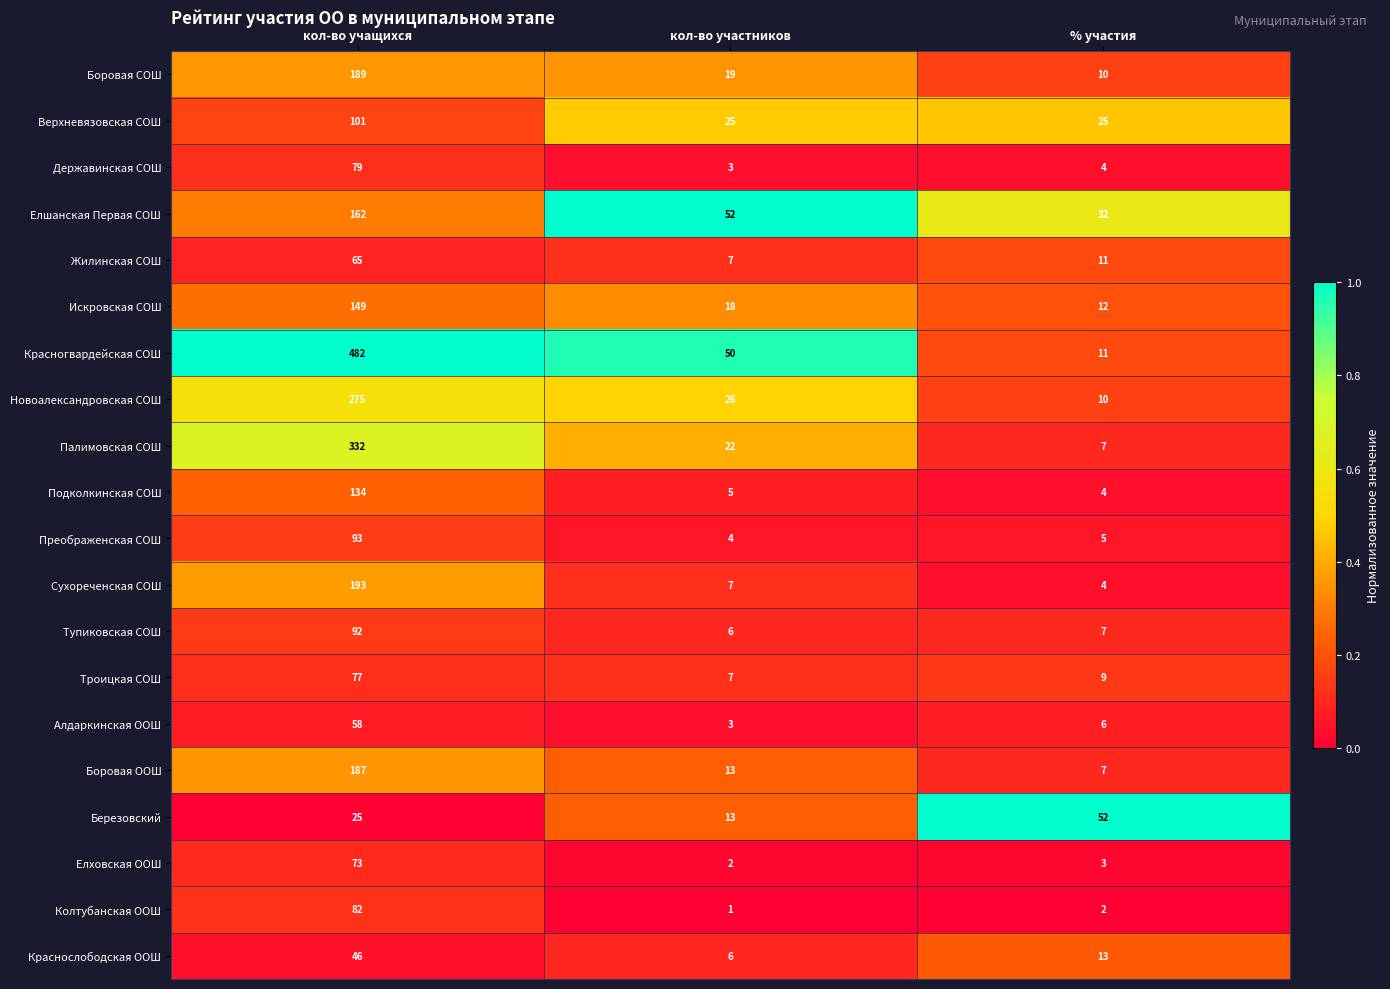

Which series has the largest total across all categories?

Красногвардейская СОШ